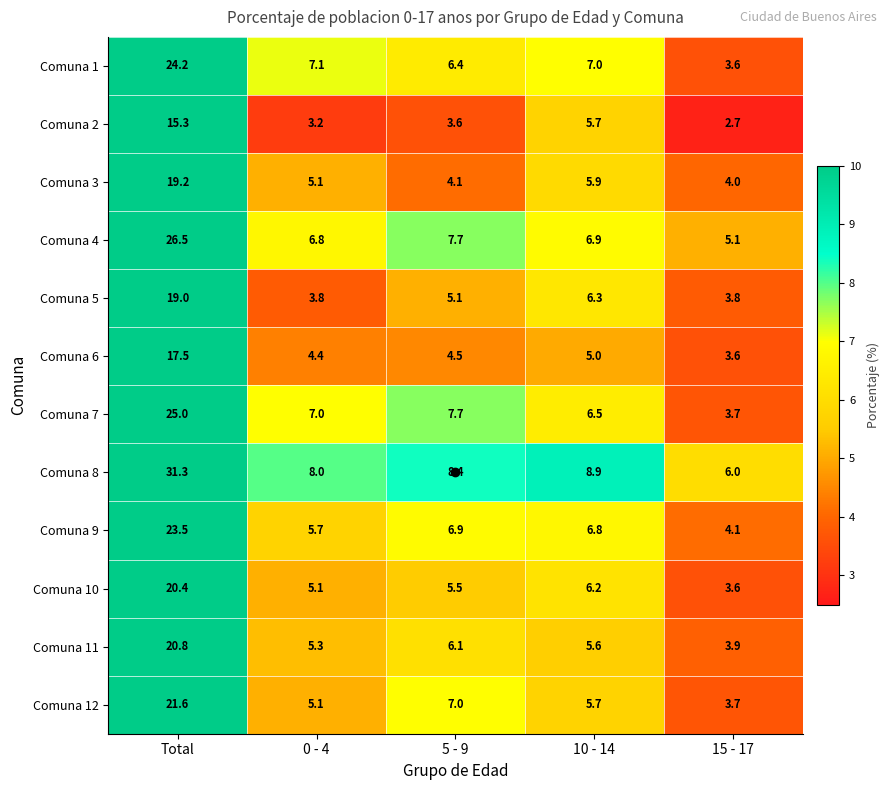

What is the highest value of the Comuna 2 series?

15.3